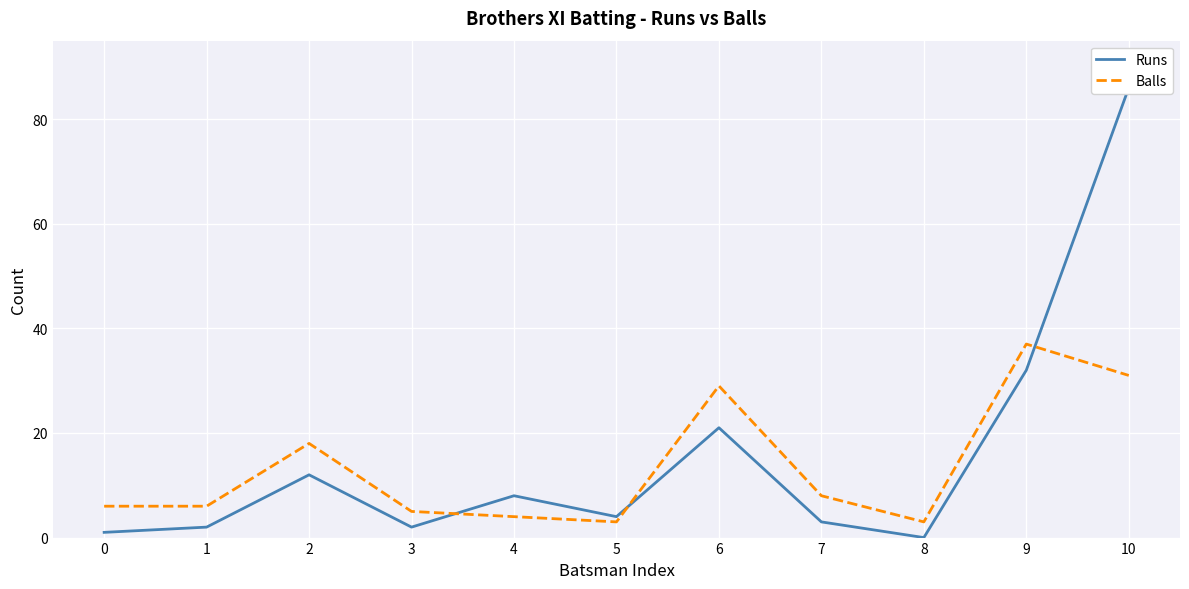

Between 6 and 1, which is larger?

6